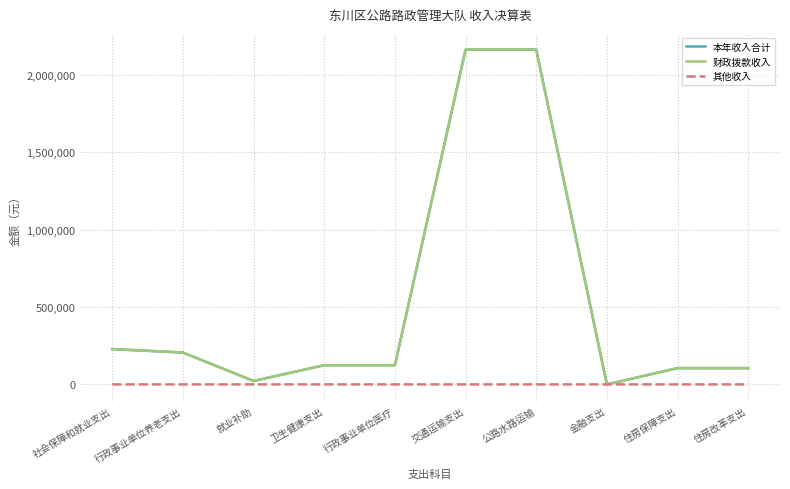

What is the difference between the second highest and second lowest values in the 财政拨款收入 series?

2140515.3